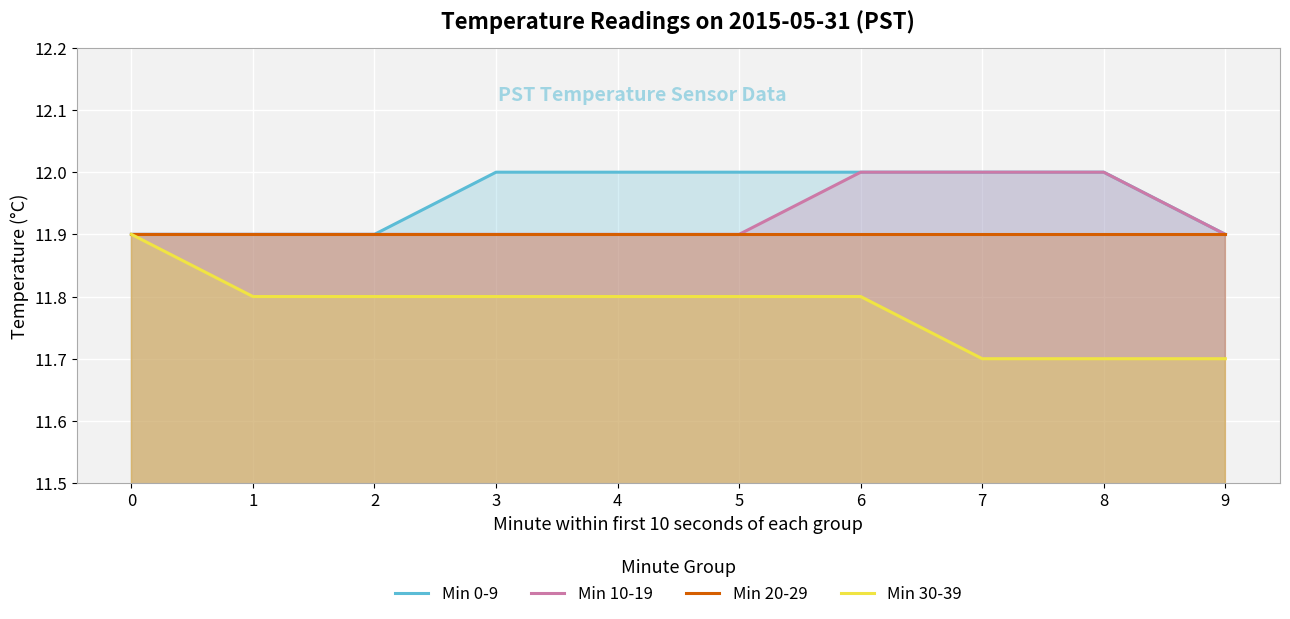

What is the maximum value shown in the chart?

12.0